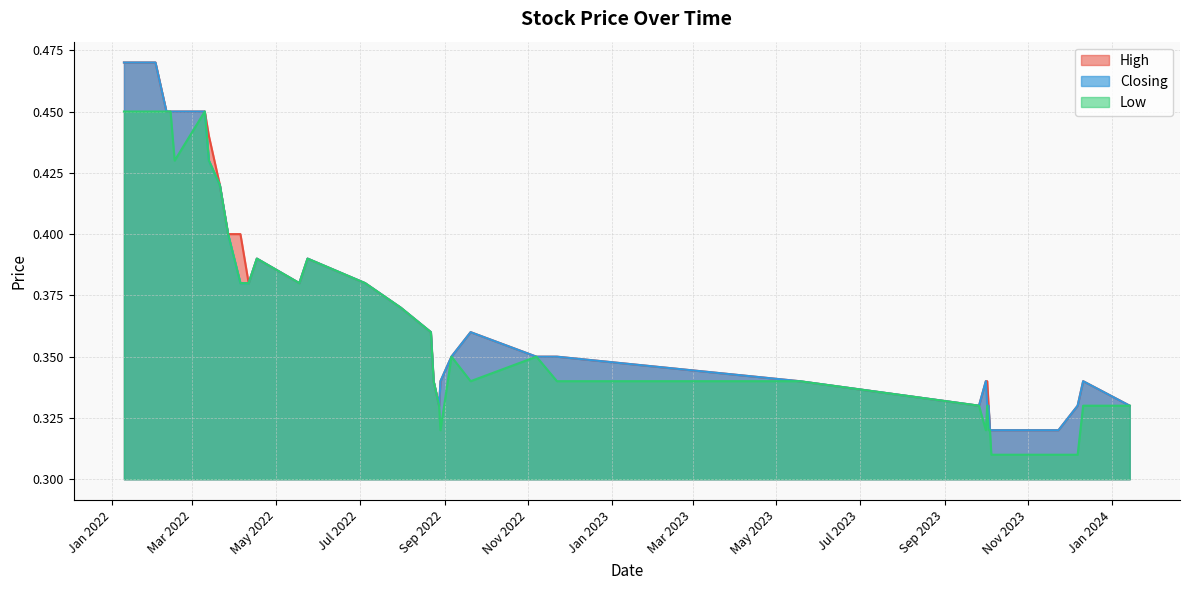

How many interior local peaks does the Closing series have?

5